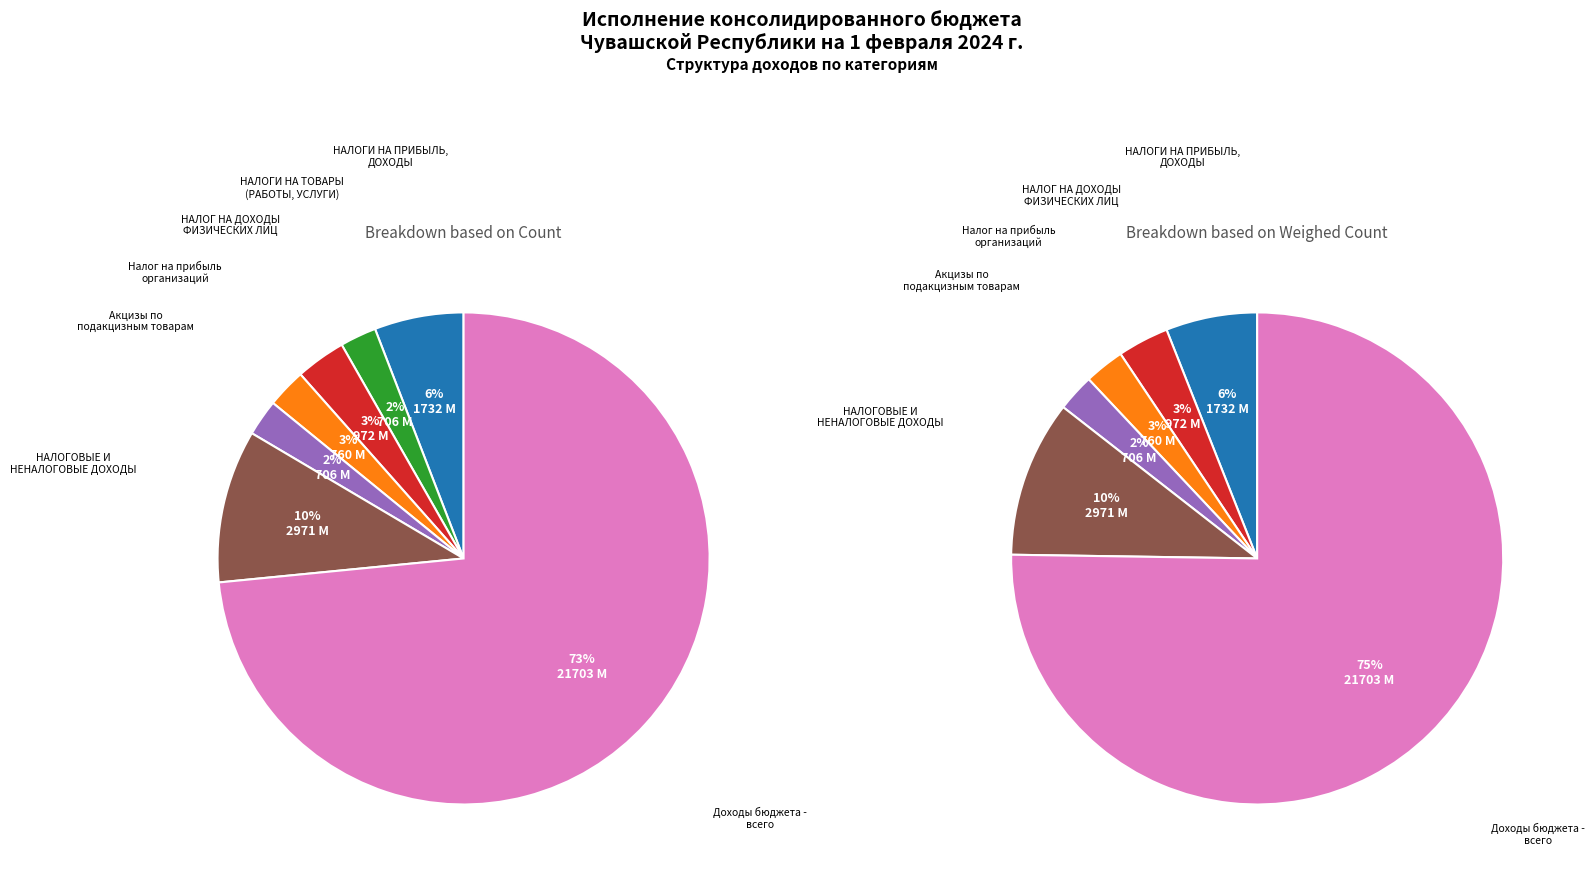

Which category accounts for the majority?

Доходы бюджета - всего